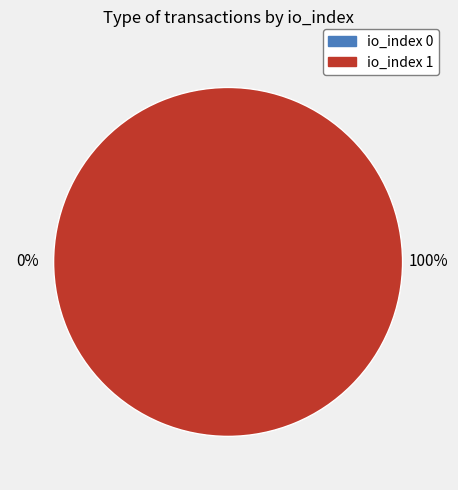

What portion of the pie excludes io_index=0?

100.0%